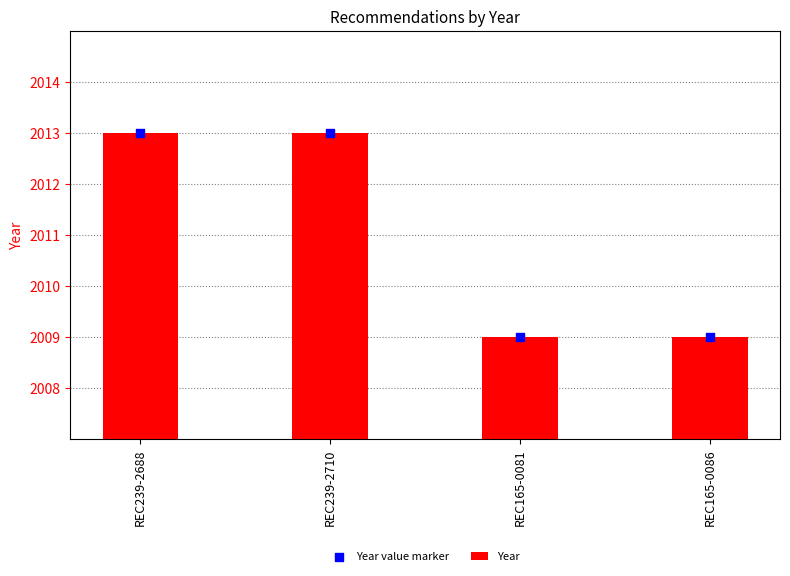

What are all the series names shown in the legend?

Year, Year value marker